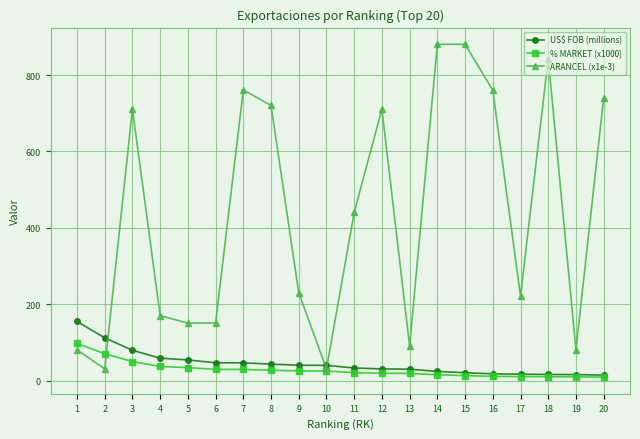

What is the minimum value for ARANCEL (x1e-3)?

30.3